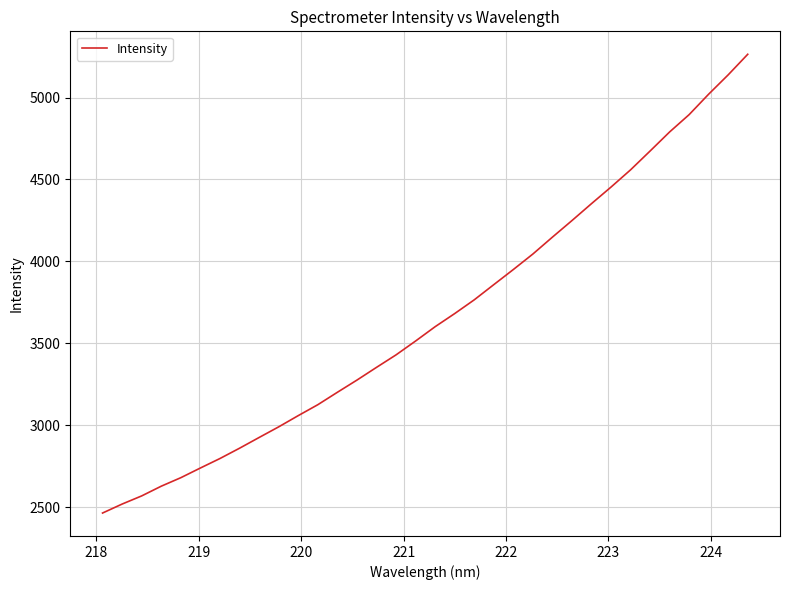

What is the maximum value shown in the chart?

5264.5